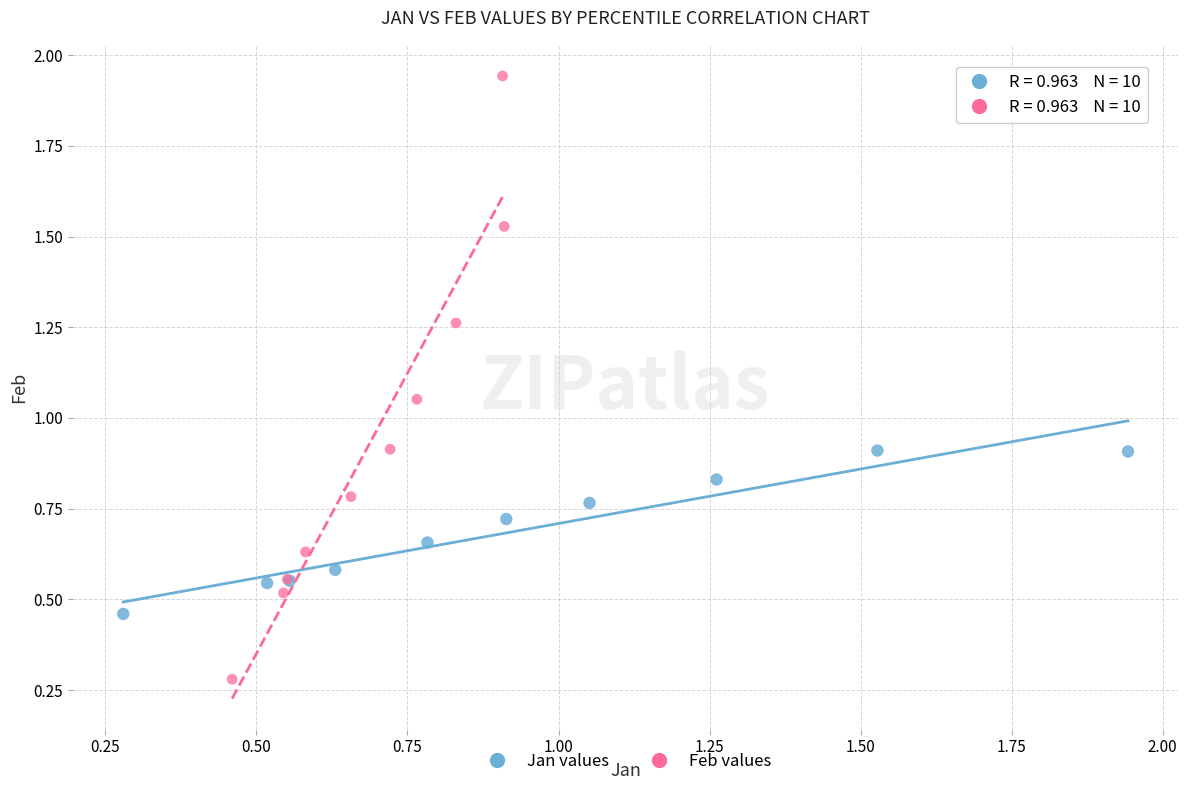

Which series contains the lowest Y value?

Feb values